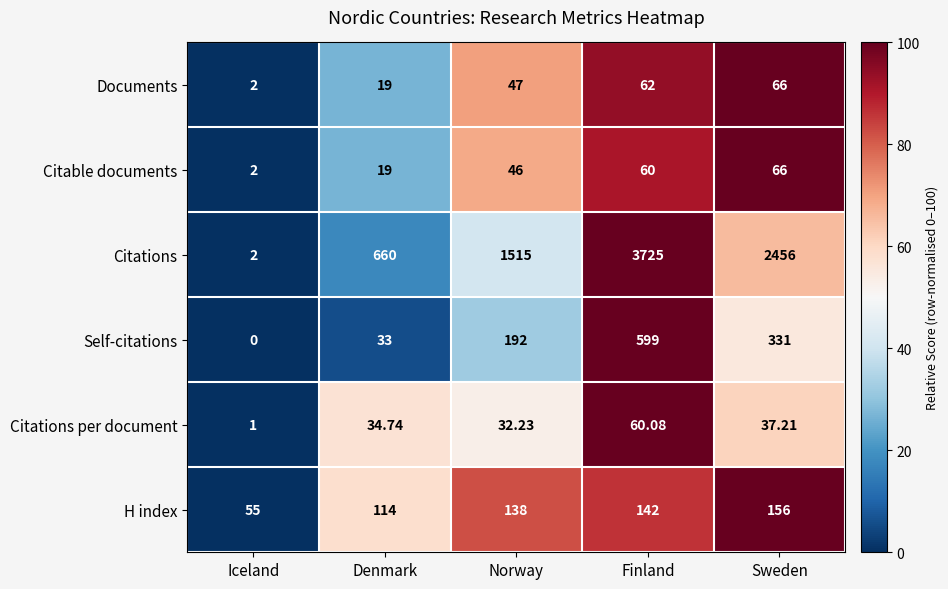

Which series has the largest range (max minus min)?

Citations